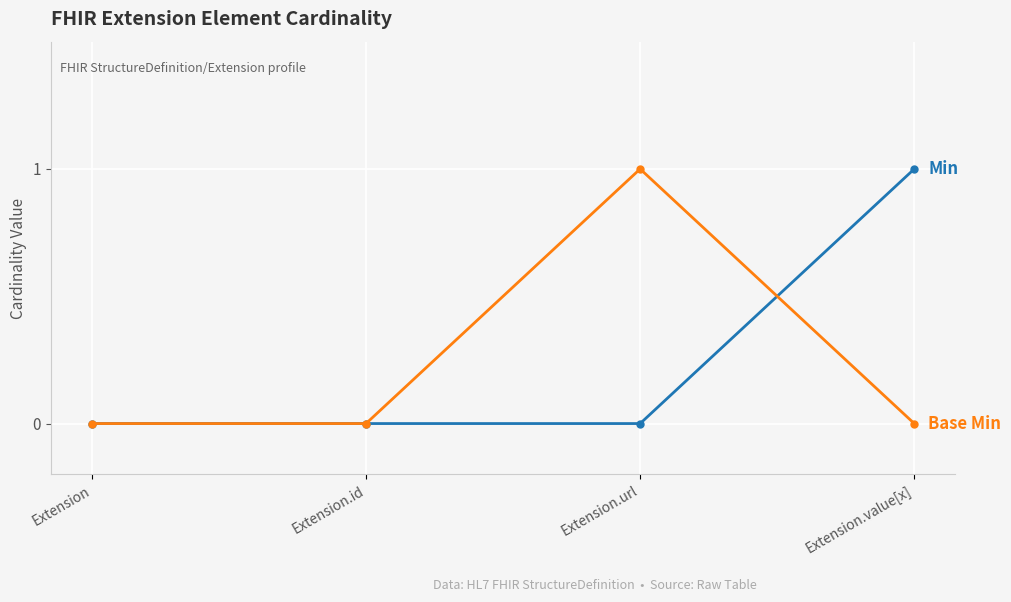

What is the label of the 3rd point from the right?

Extension.id